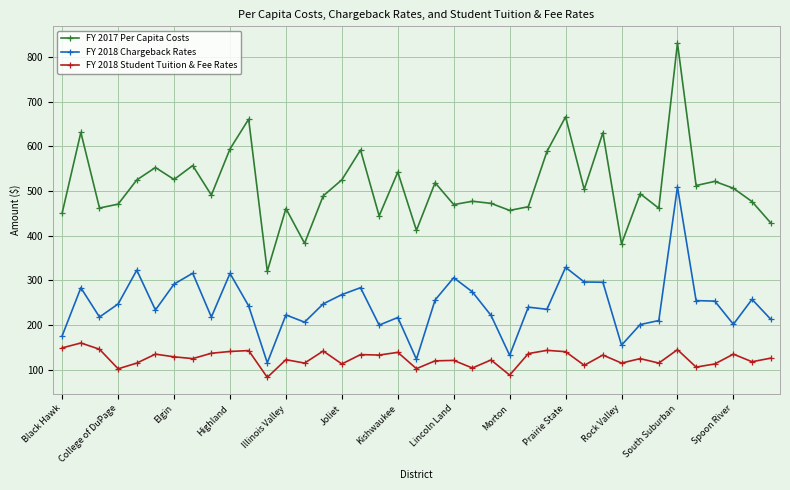

What is the difference between the maximum and minimum values in the FY 2017 Per Capita Costs series?

511.1